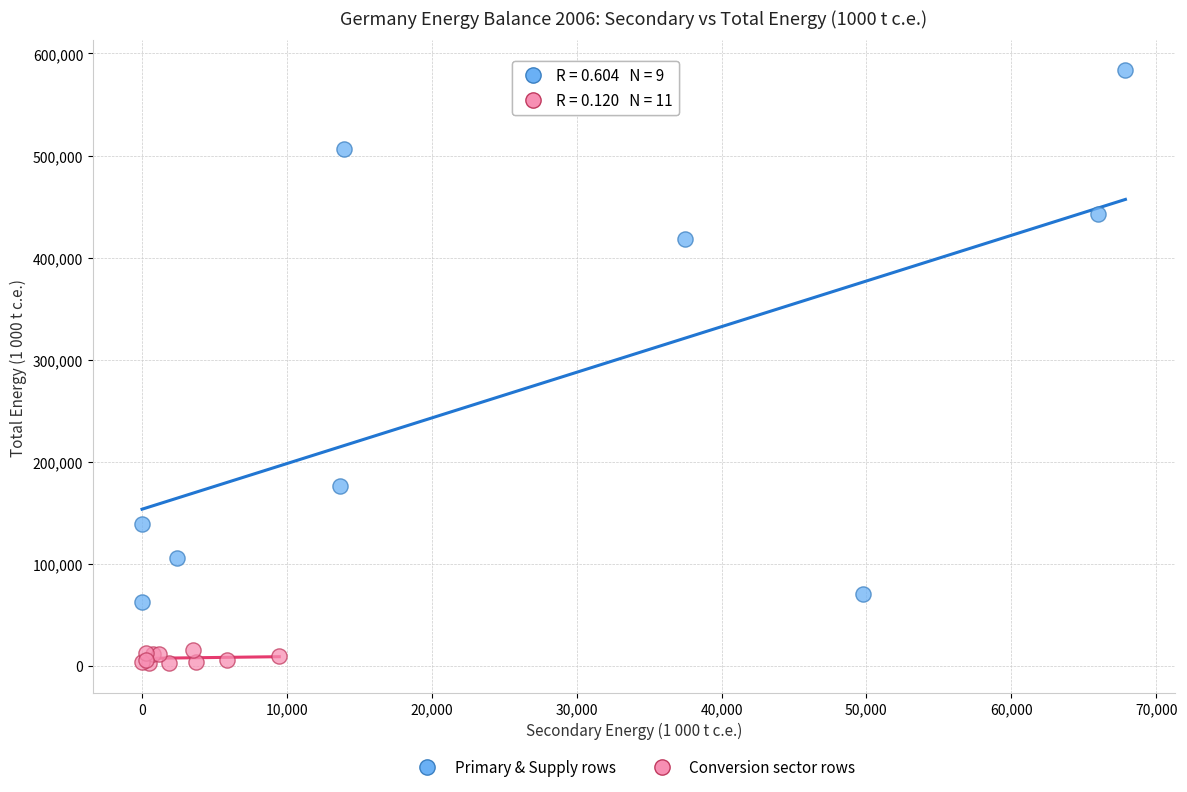

Which series contains the lowest Y value?

Conversion sector rows